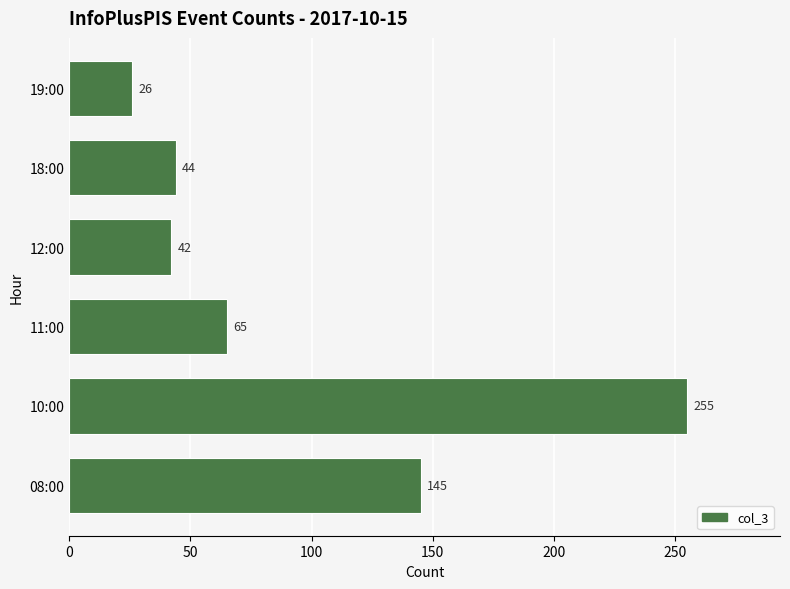

What is the sum of all values?

577